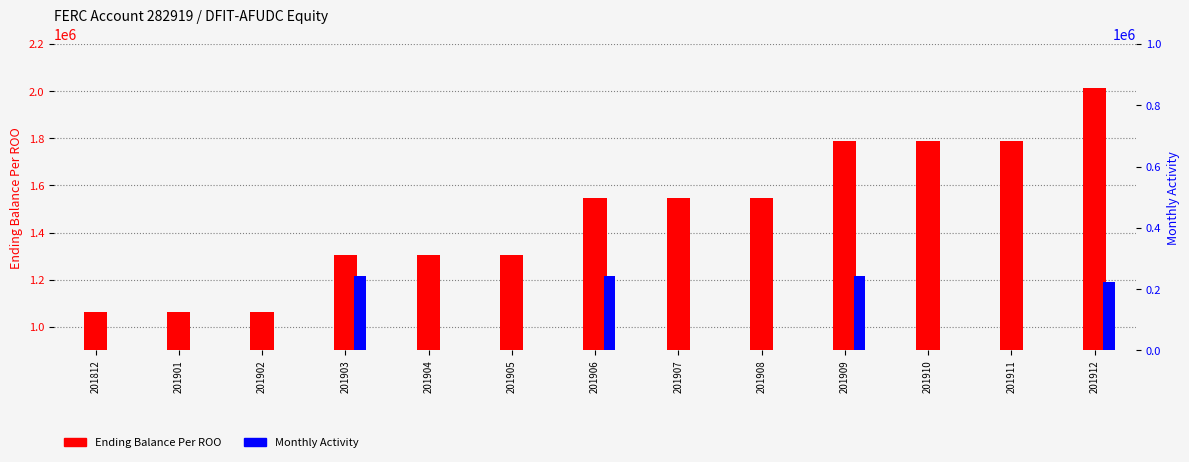

The value of Monthly Activity at 201912 is 222625. True or false?

True